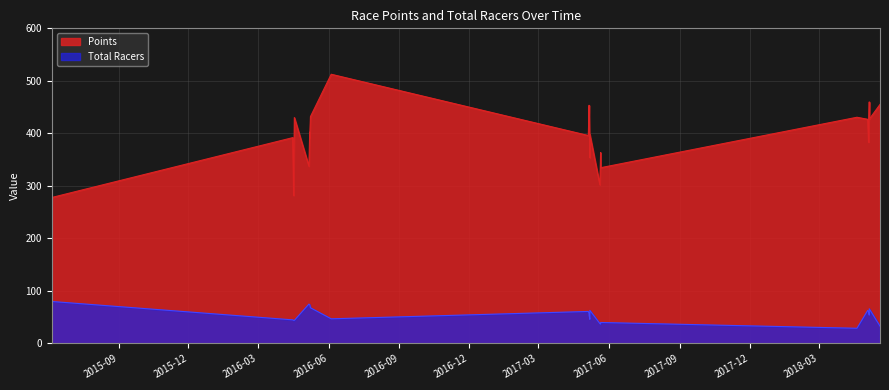

True or false: Total Racers has more than 2 interior local peaks.

True